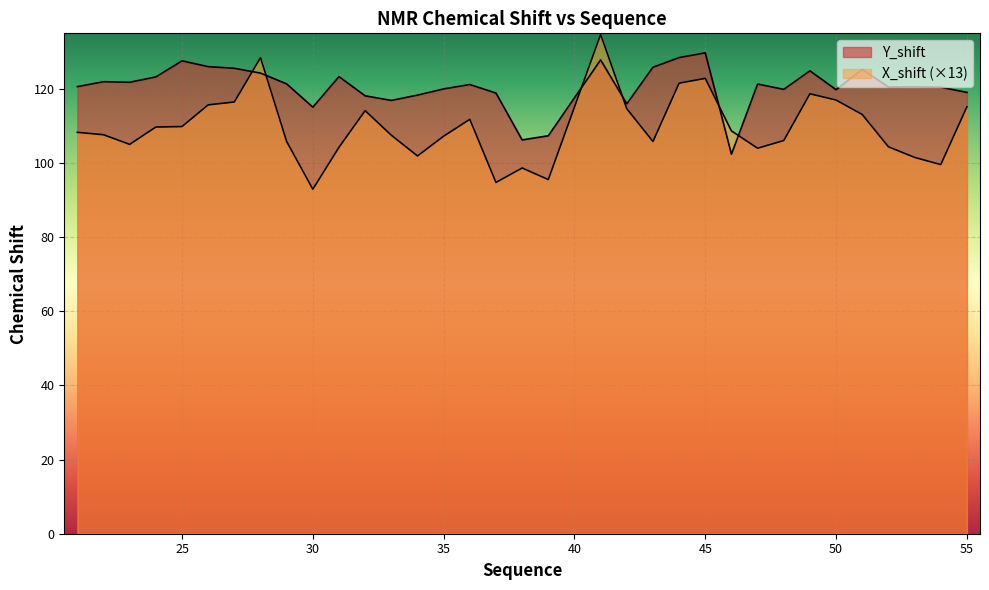

Rank the series at 36 from lowest to highest value.

X_shift, Y_shift